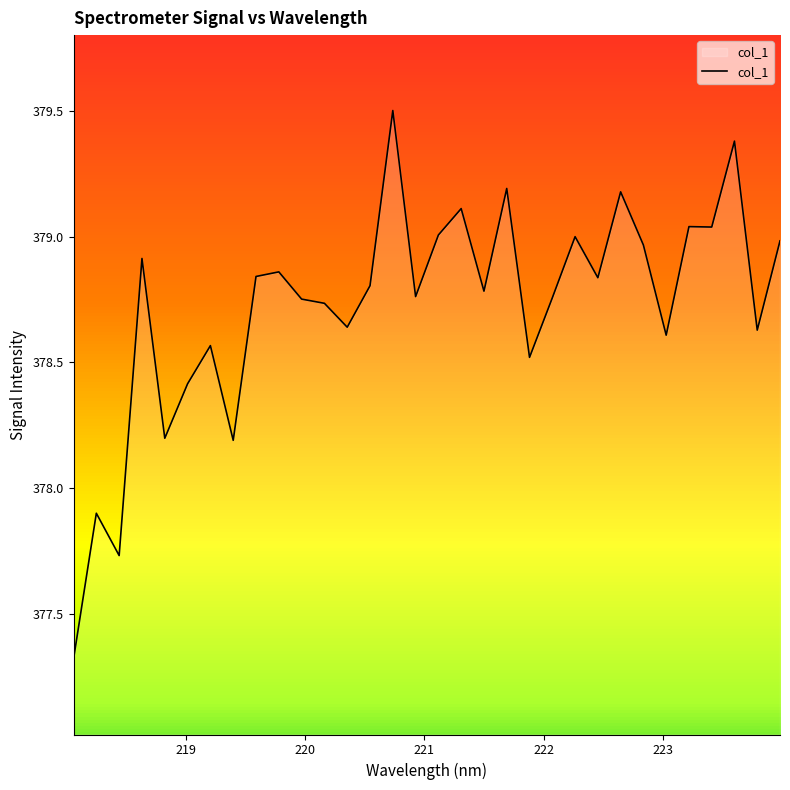

What is the smallest value displayed?

377.3